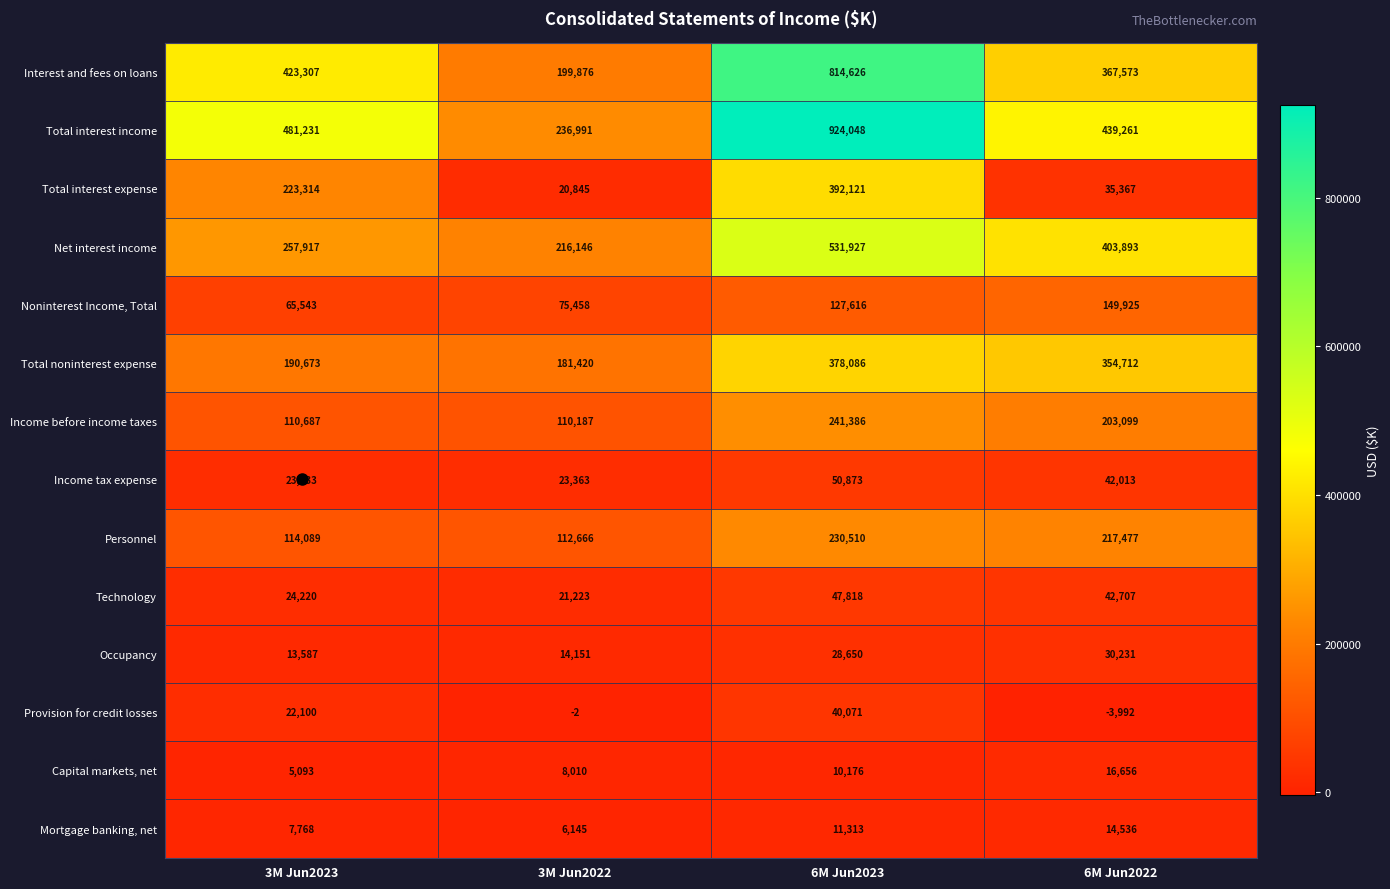

At which category is the sum across all series the highest?

6M Jun2023